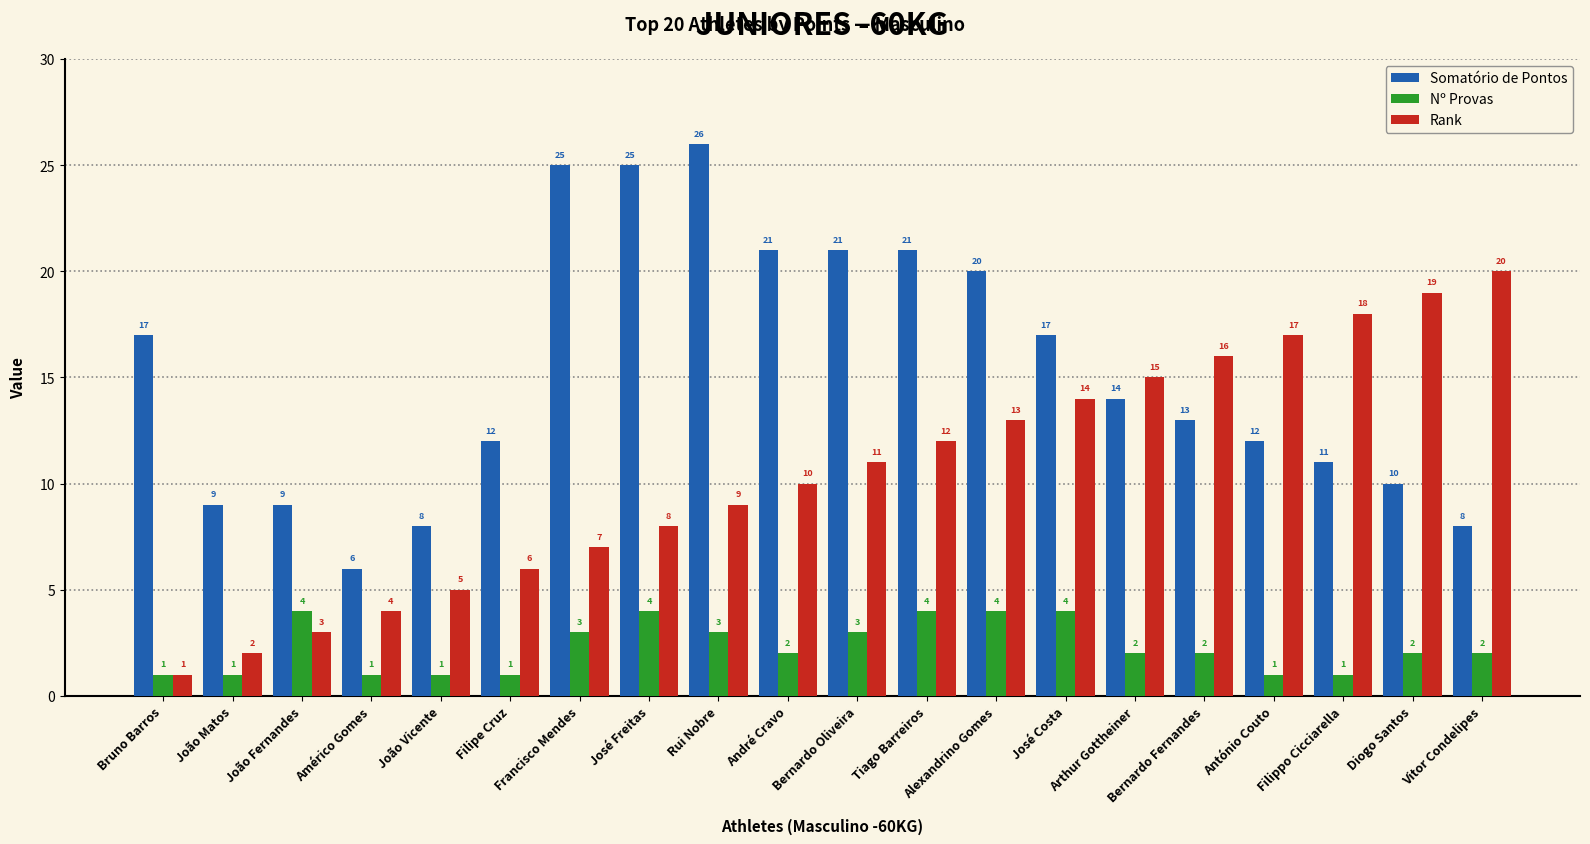

What are all the series names shown in the legend?

Somatório de Pontos, Nº Provas, Rank